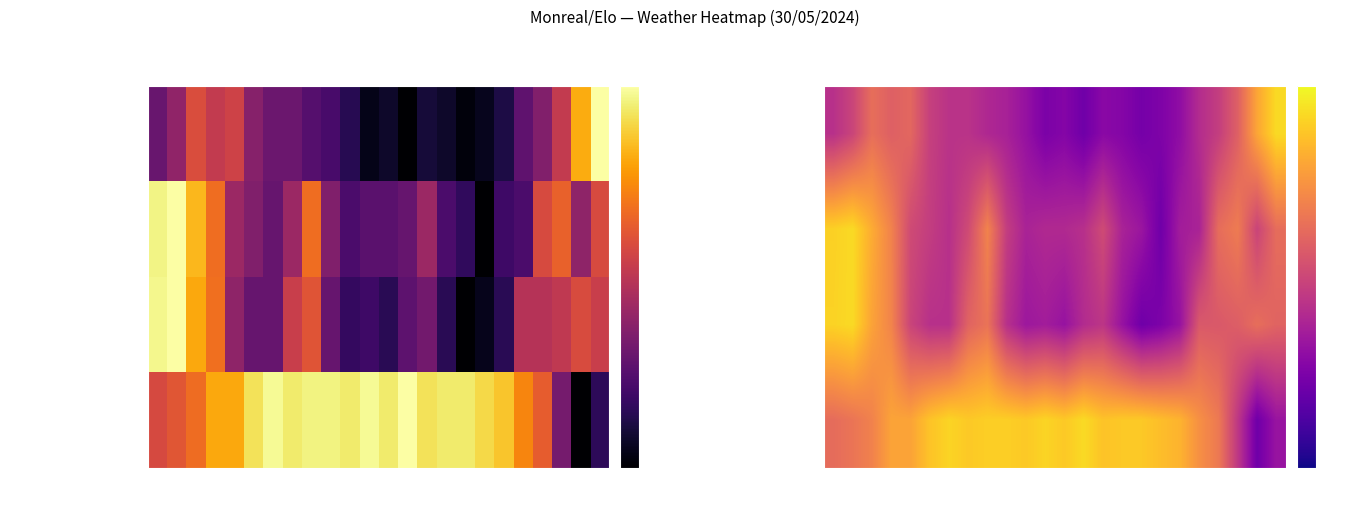

Which series has the largest total across all categories?

Humitat (%)